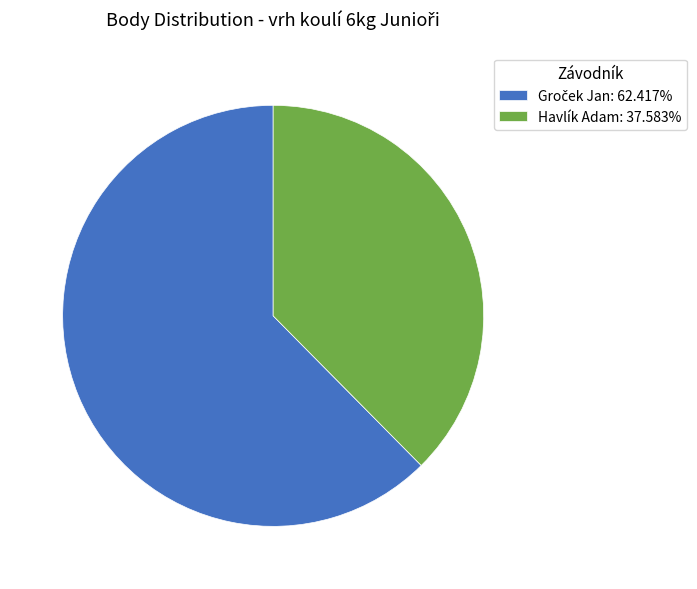

Does Havlík Adam: 37.583% account for over 50% of the chart?

No